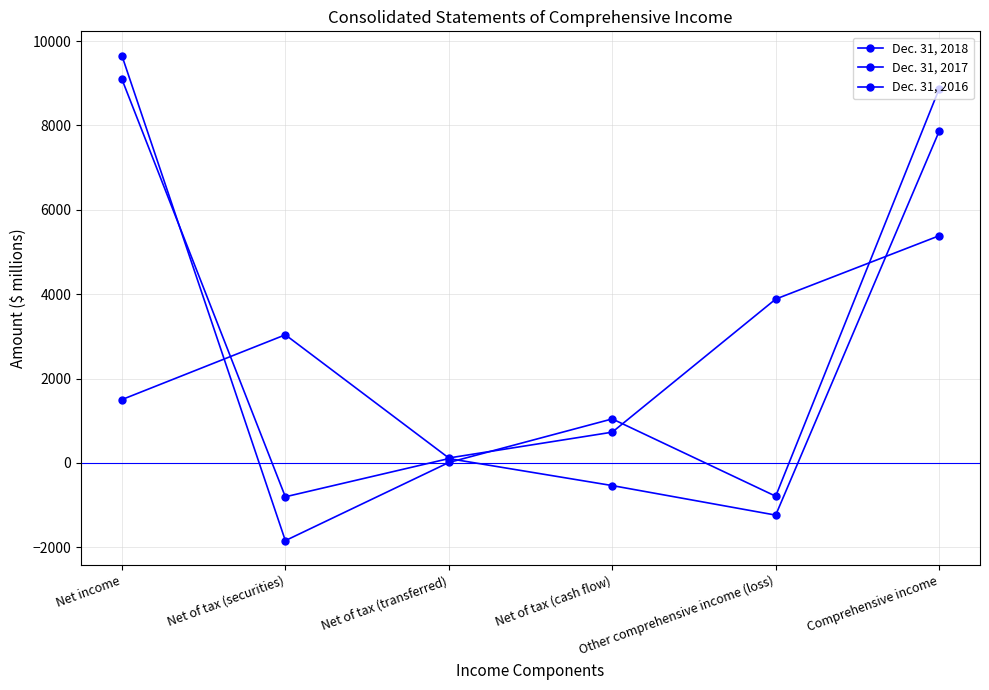

What is the sum of the Dec. 31, 2016 values at Net of tax (transferred) and Net income?

9200